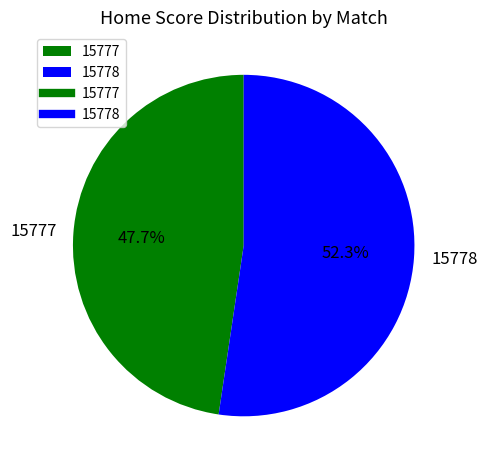

What is the largest slice in the pie chart?

15778